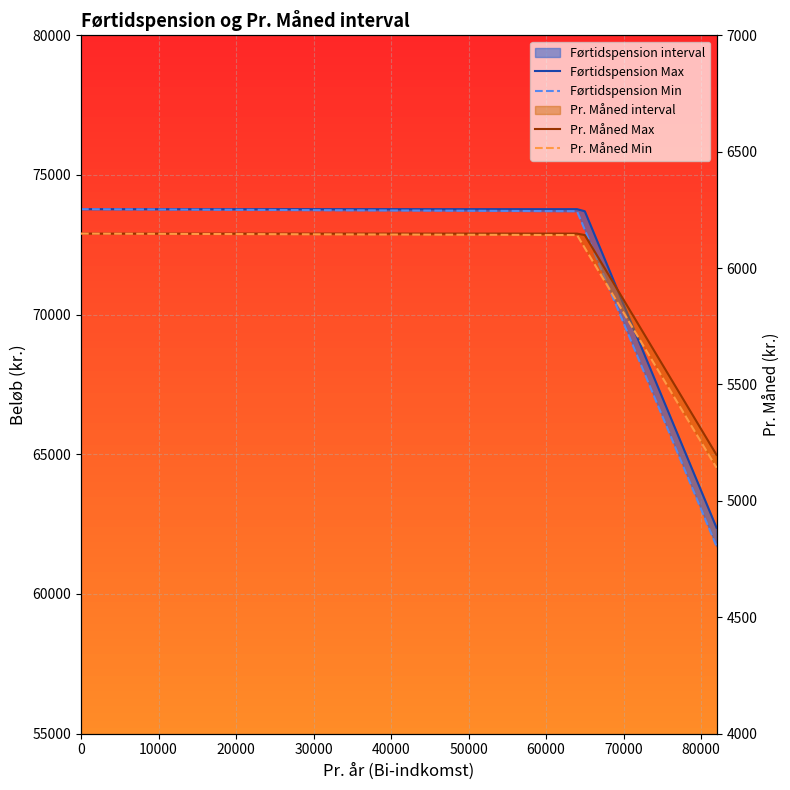

What is the maximum value for Pr. Måned Max?

6148.0